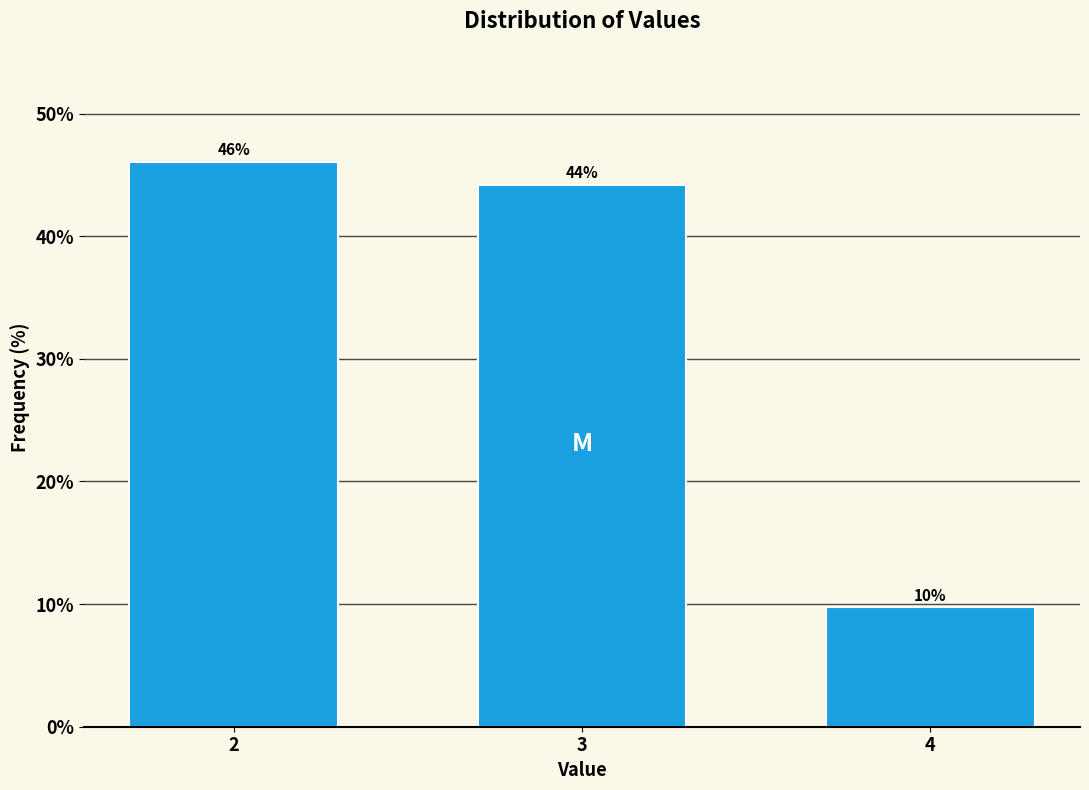

What is the average value?

33.3